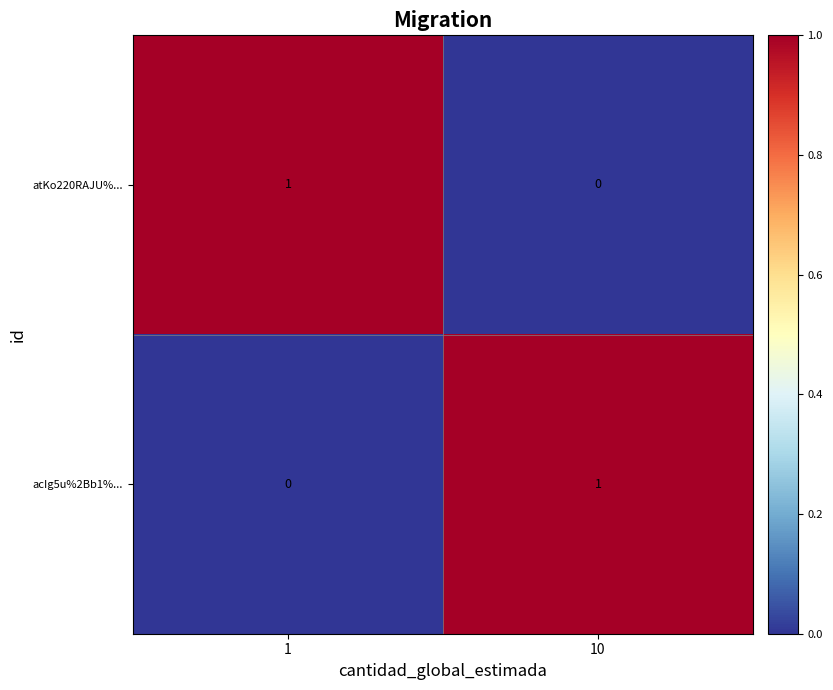

Reading left to right, what are all the values shown in this chart?

atKo220RAJU%...: 1=1	10=0
acIg5u%2Bb1%...: 1=0	10=1